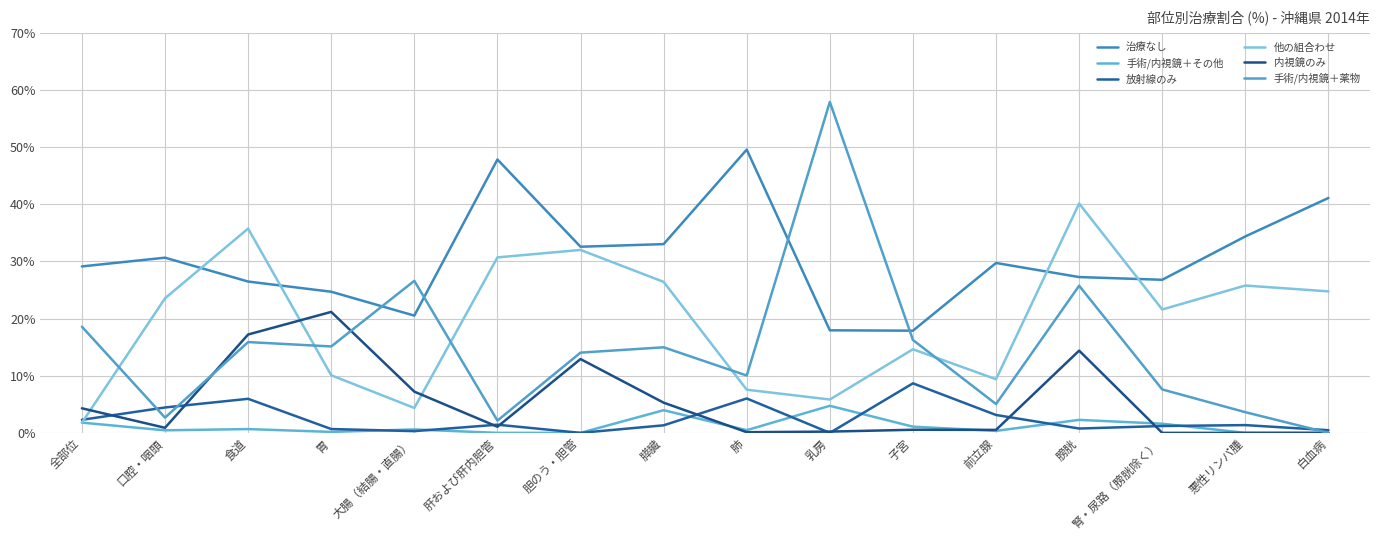

At which label is 手術/内視鏡＋その他 closest to 2?

全部位